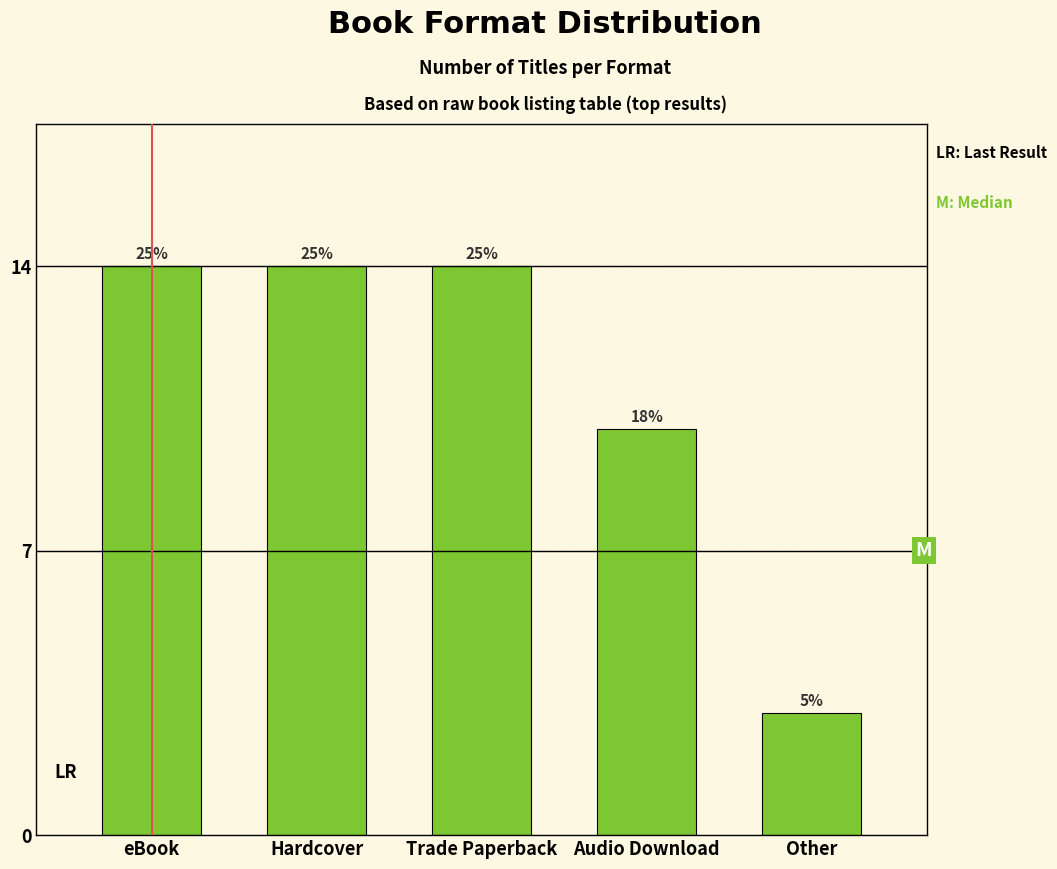

How many bars are there in total?

5